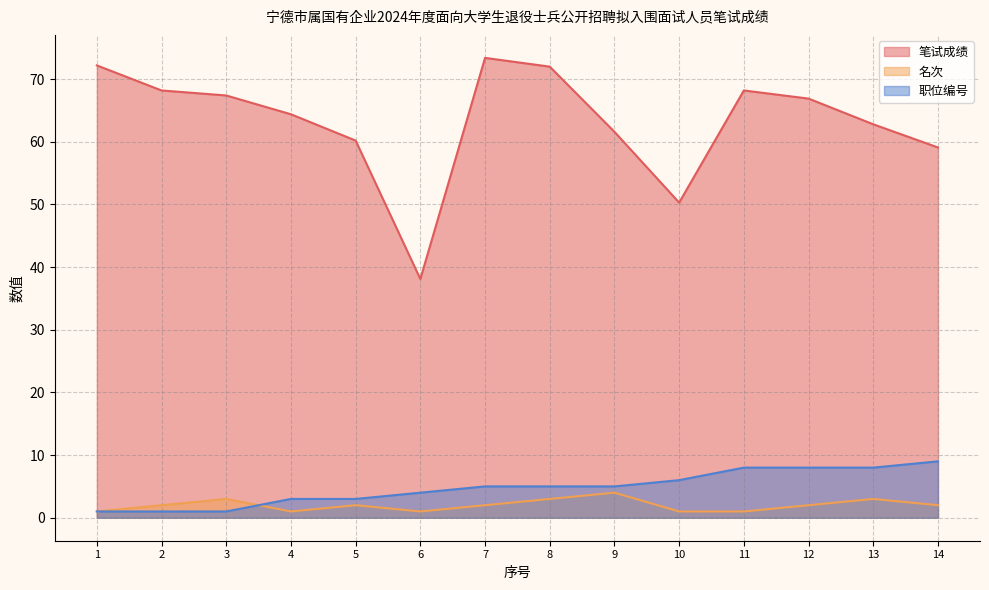

True or false: 名次 and 职位编号 intersect in this chart.

True